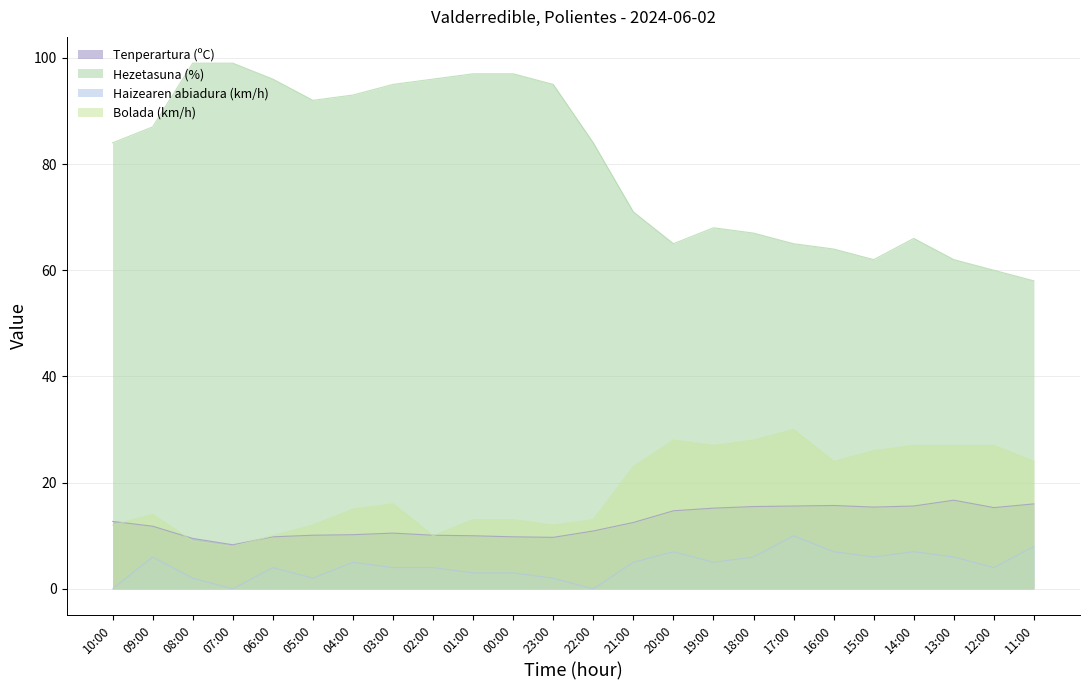

At which category is the sum across all series the highest?

03:00